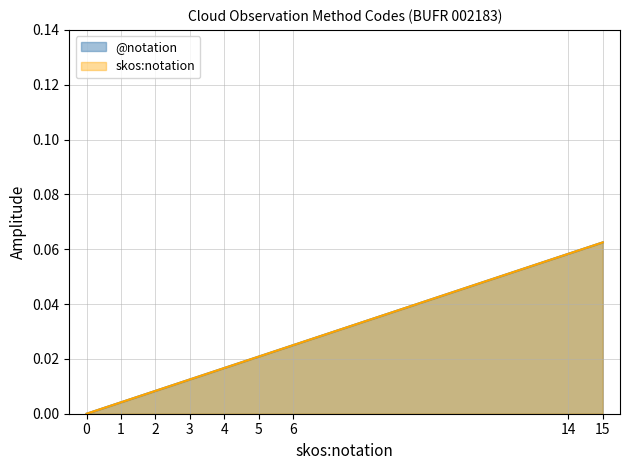

What is the maximum value for skos:notation?

0.1